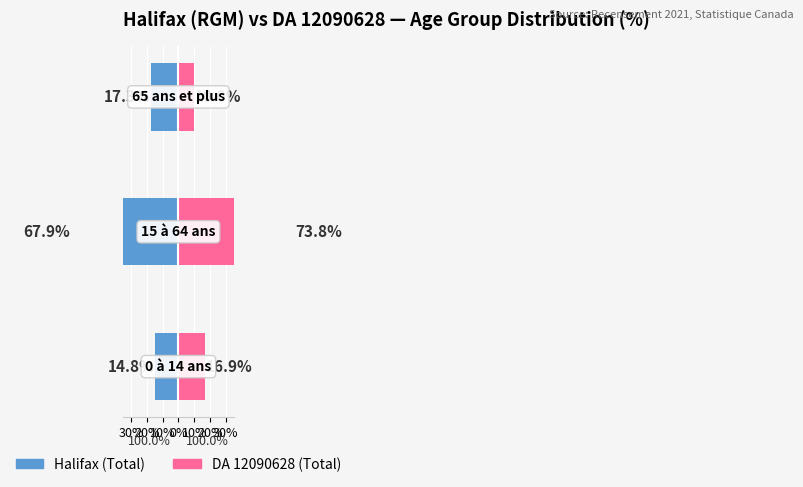

Reading left to right, list all the values displayed in this chart.

Halifax (Total): -14.8	-67.9	-17.3
DA 12090628 (Total): 16.9	73.8	10.0